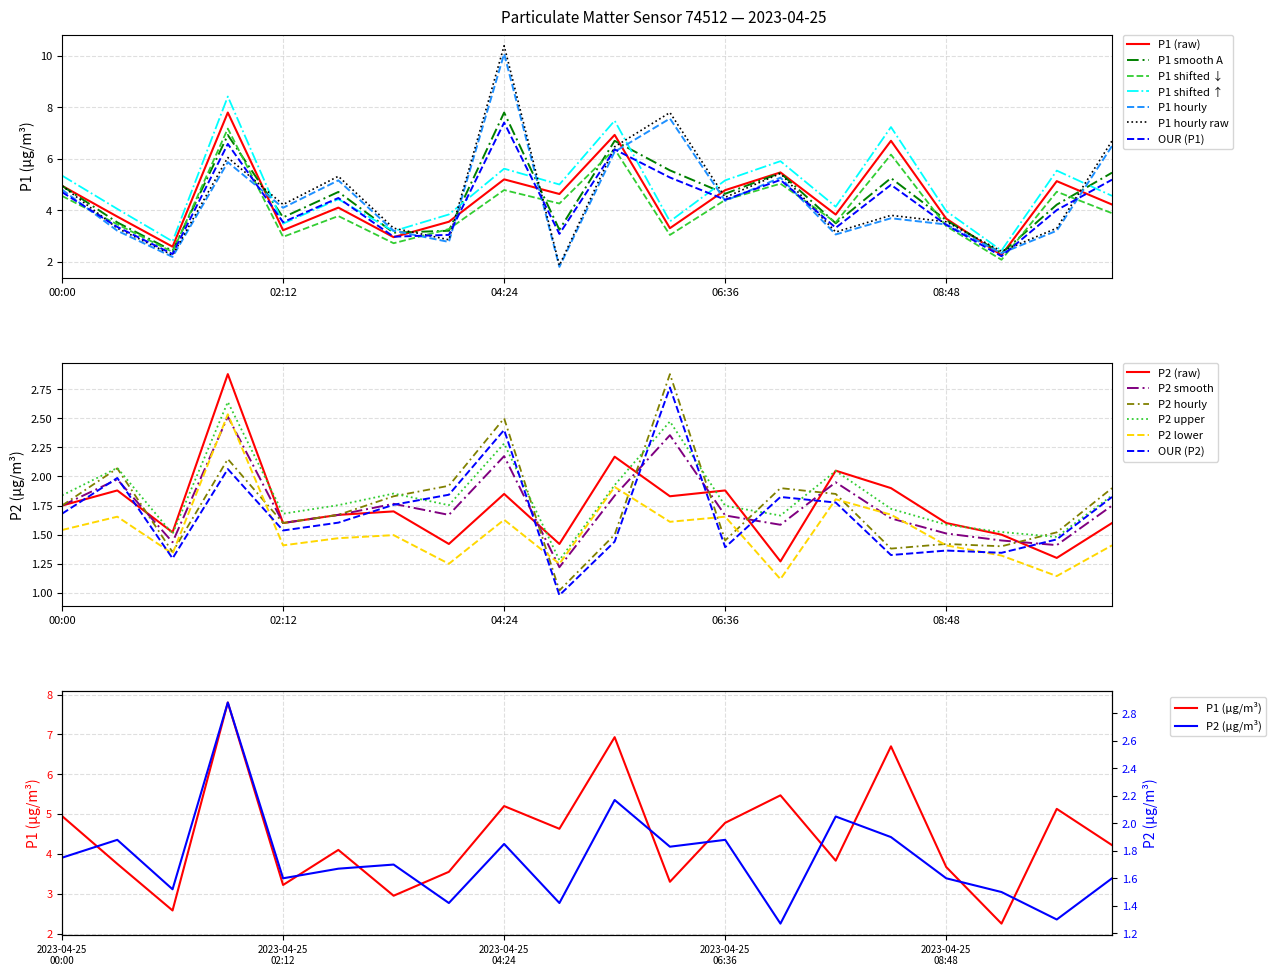

At which category does P2 reach its first local peak?

00:33